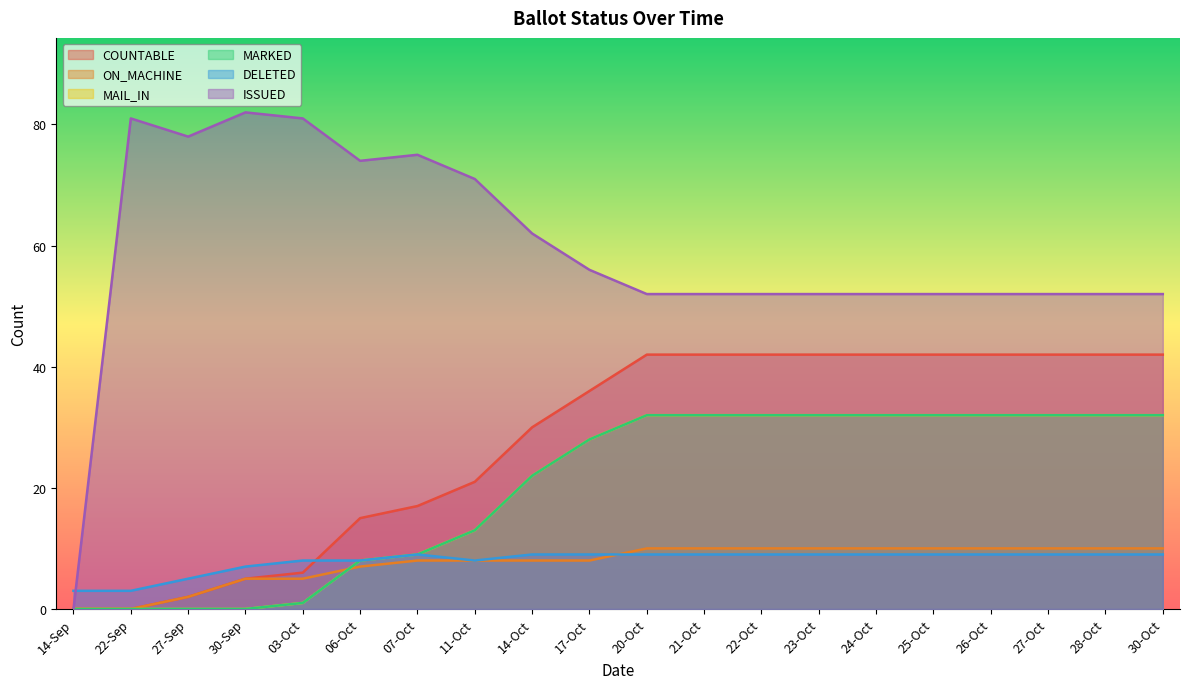

Is the value of ISSUED at 11-Oct greater than the value of MAIL_IN at 11-Oct?

Yes